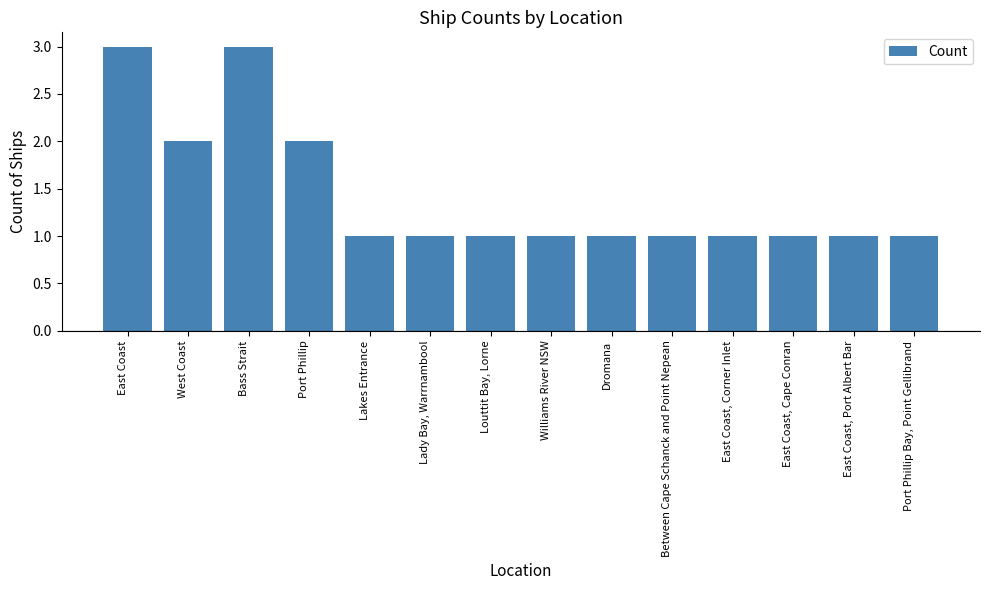

How many distinct data groups are displayed?

1